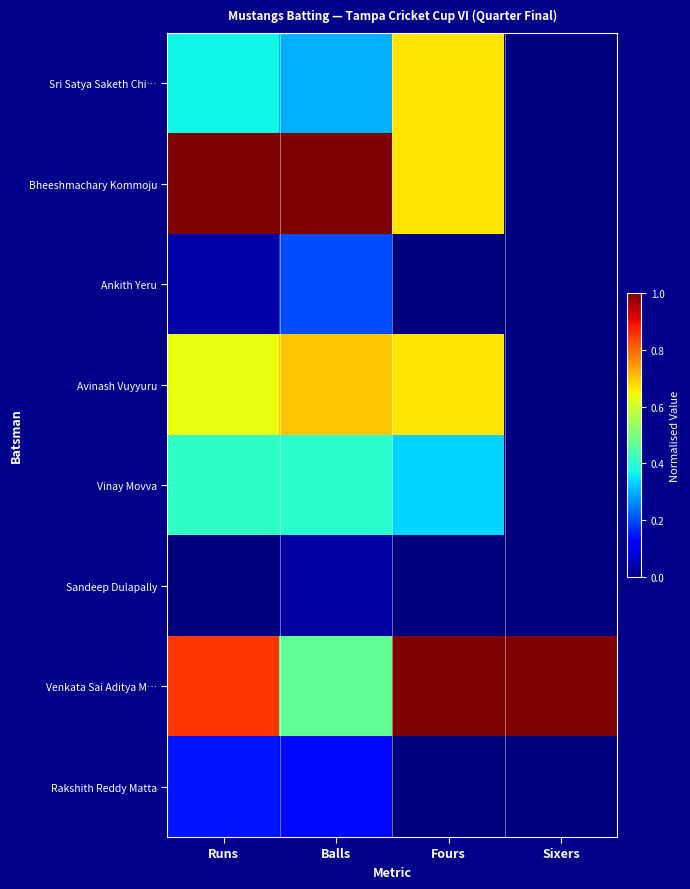

Which series has the largest range (max minus min)?

Bheeshmachary Kommoju